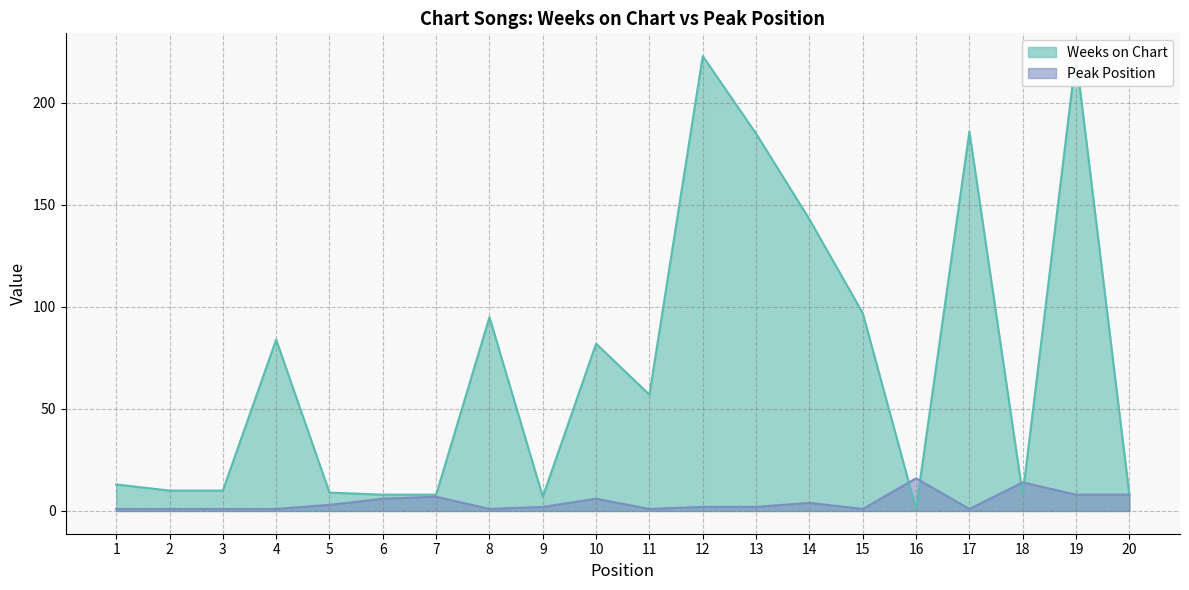

Rank the series by their maximum value, from lowest to highest.

Peak Position, Weeks on Chart